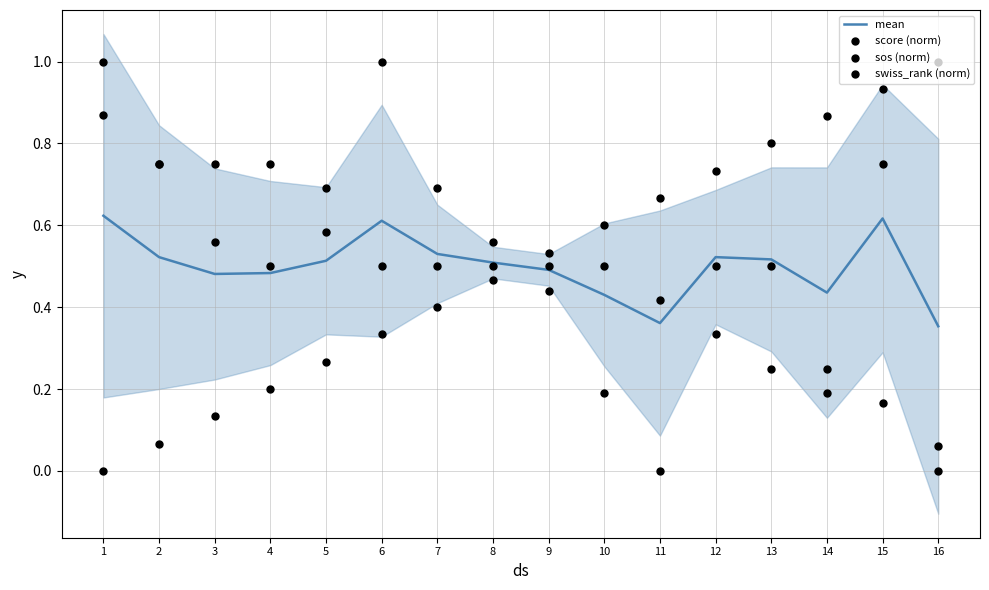

Is the value of score (norm) at 8 greater than the value of swiss_rank (norm) at 6?

Yes